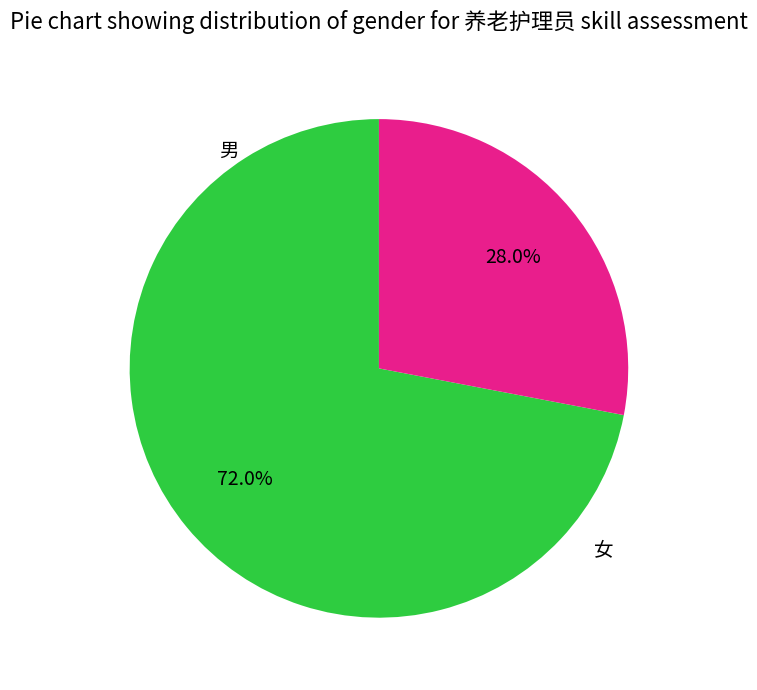

Is there a majority slice in this chart?

Yes